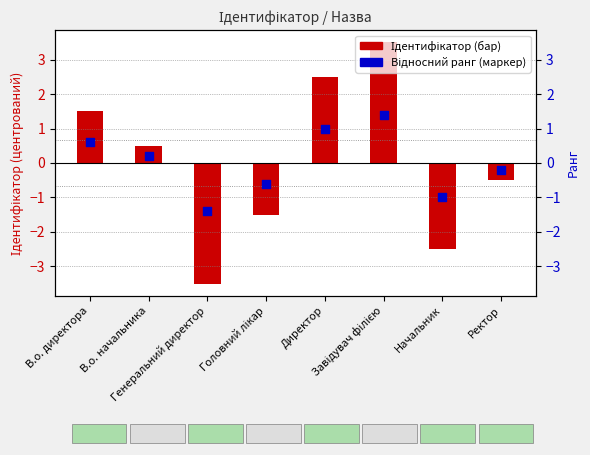

At how many categories does at least one series exceed -1?

6